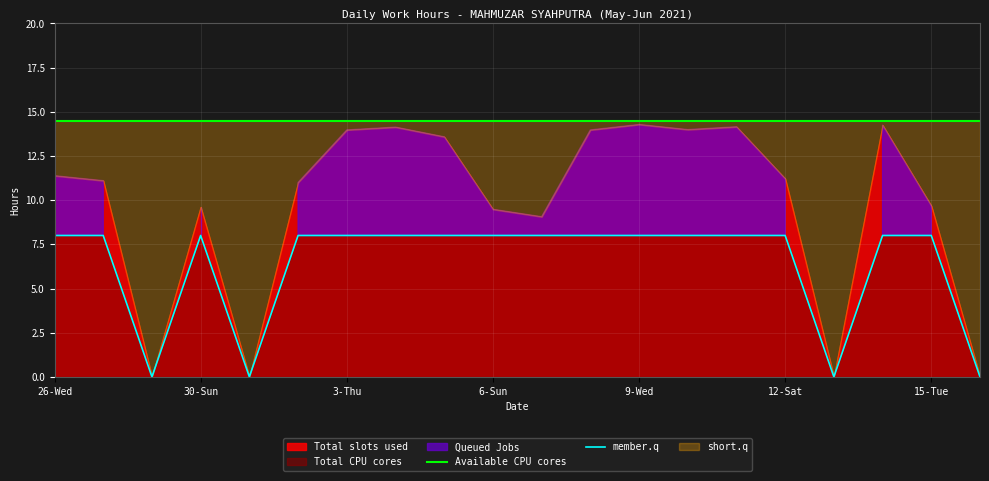

How many values in member.q are above zero?

16